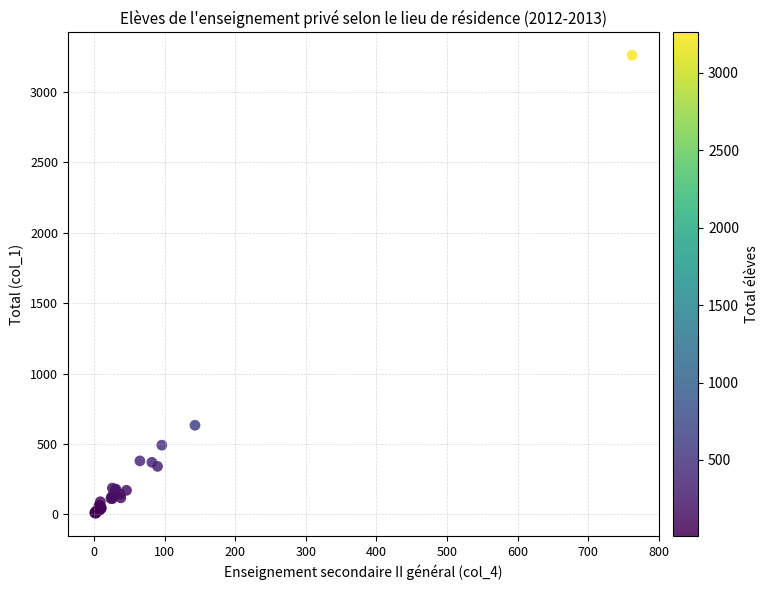

What Y value in the scatter plot is closest to 1634?

633